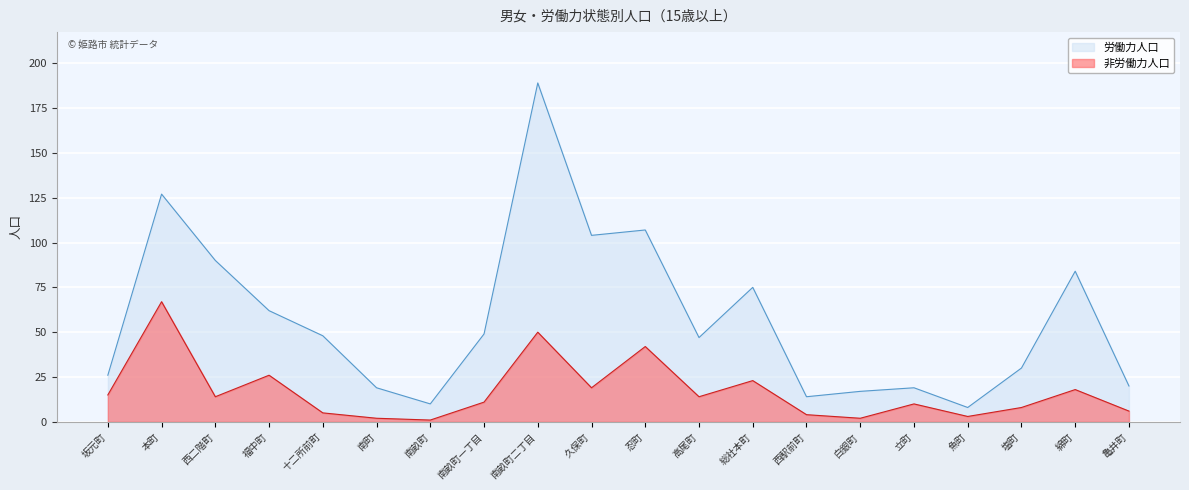

How many lines are shown in the chart?

2